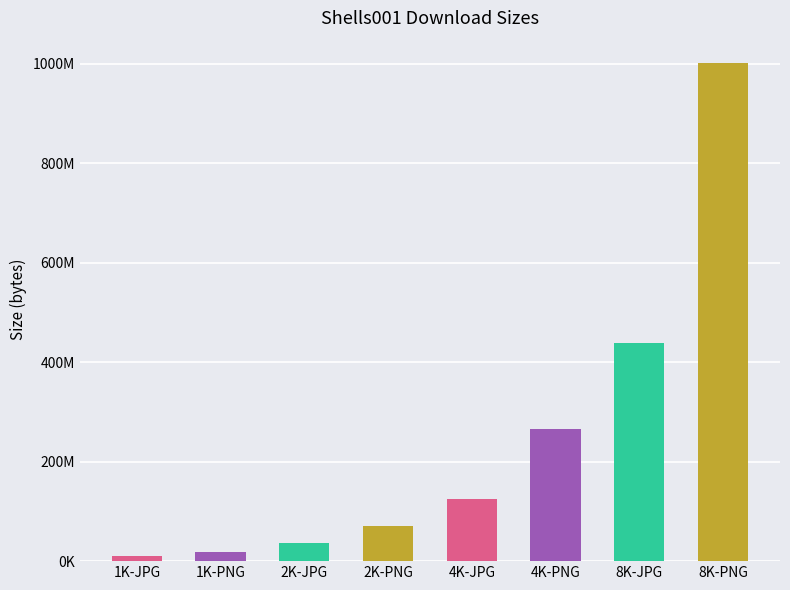

True or false: the data shows 19369965 at 1K-PNG.

True